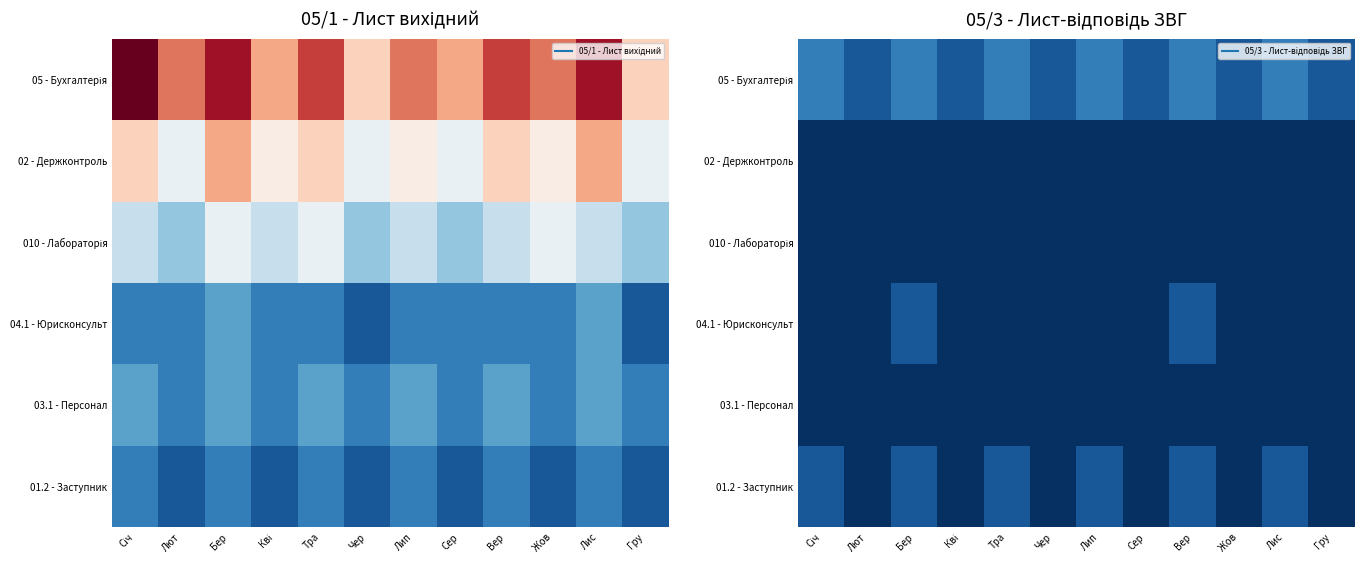

Which series has the largest range (max minus min)?

05 - Бухгалтерія